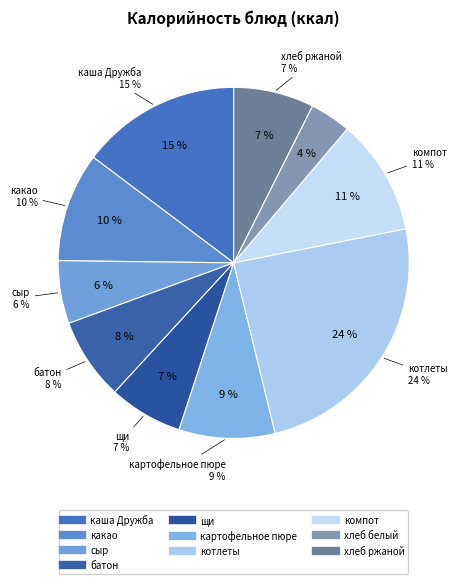

Count the number of slices in the pie.

10